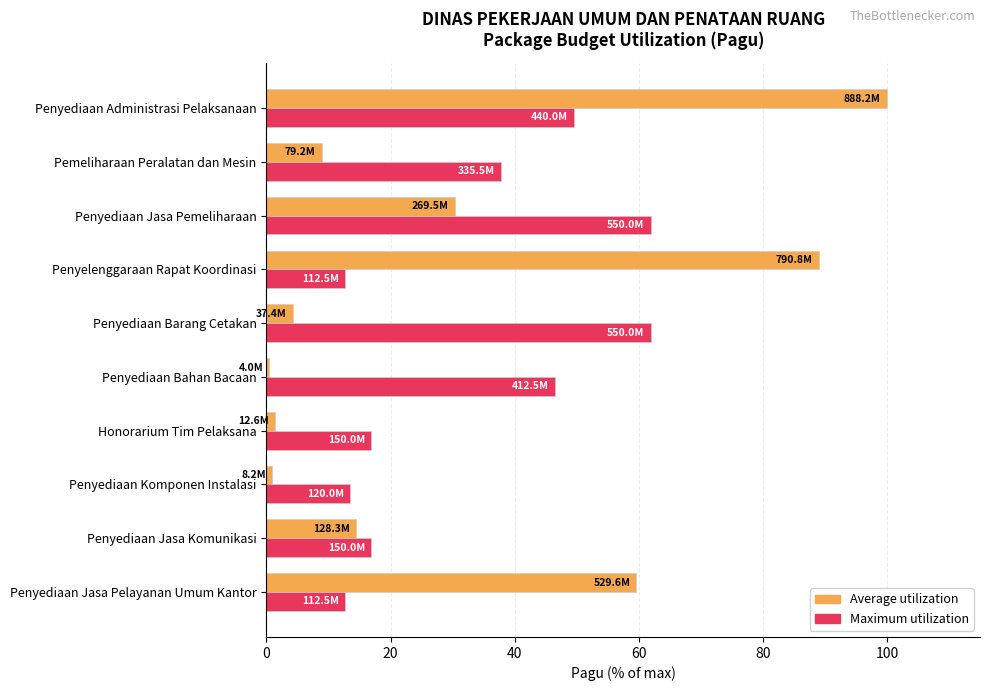

The value of Average utilization at Penyediaan Jasa Pemeliharaan is 43.8. True or false?

False